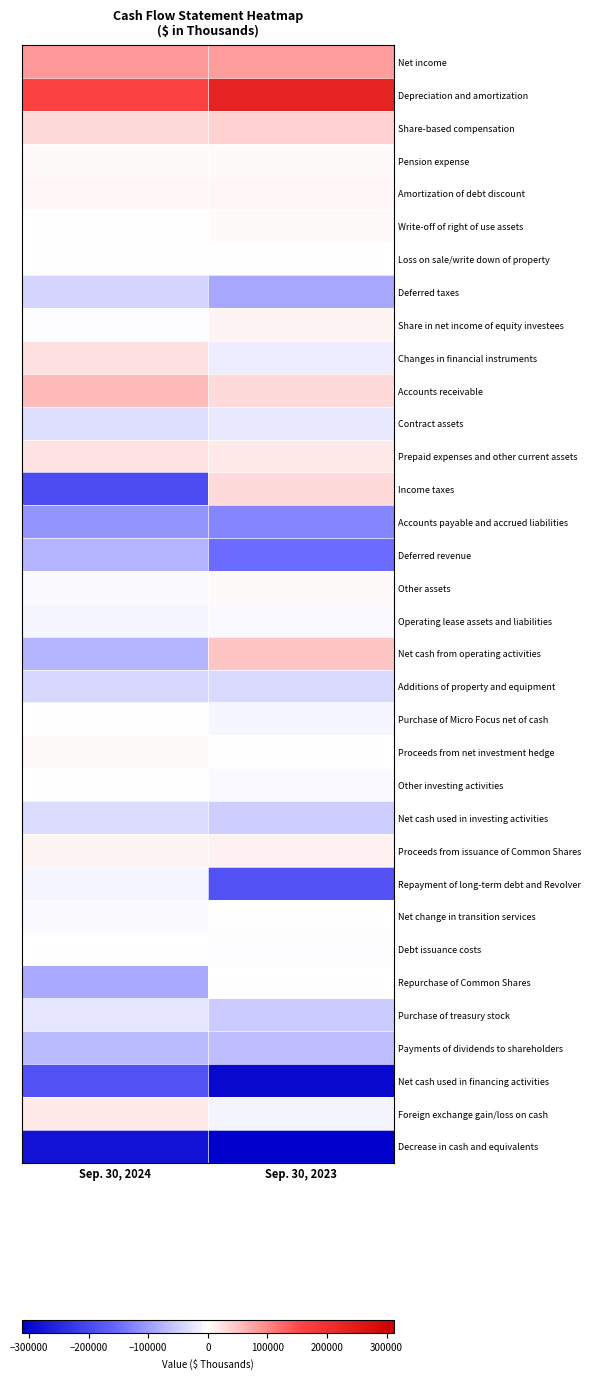

List the series in order of their peak value, highest first.

Depreciation and amortization, Net income, Accounts receivable, Net cash from operating activities, Share-based compensation, Income taxes, Changes in financial instruments, Prepaid expenses and other current assets, Foreign exchange gain/loss on cash, Proceeds from issuance of Common Shares, Share in net income of equity investees, Amortization of debt discount, Write-off of right of use assets, Other assets, Pension expense, Proceeds from net investment hedge, Loss on sale/write down of property, Other investing activities, Purchase of Micro Focus net of cash, Net change in transition services, Debt issuance costs, Repurchase of Common Shares, Operating lease assets and liabilities, Repayment of long-term debt and Revolver, Contract assets, Purchase of treasury stock, Net cash used in investing activities, Additions of property and equipment, Deferred taxes, Payments of dividends to shareholders, Deferred revenue, Accounts payable and accrued liabilities, Net cash used in financing activities, Decrease in cash and equivalents